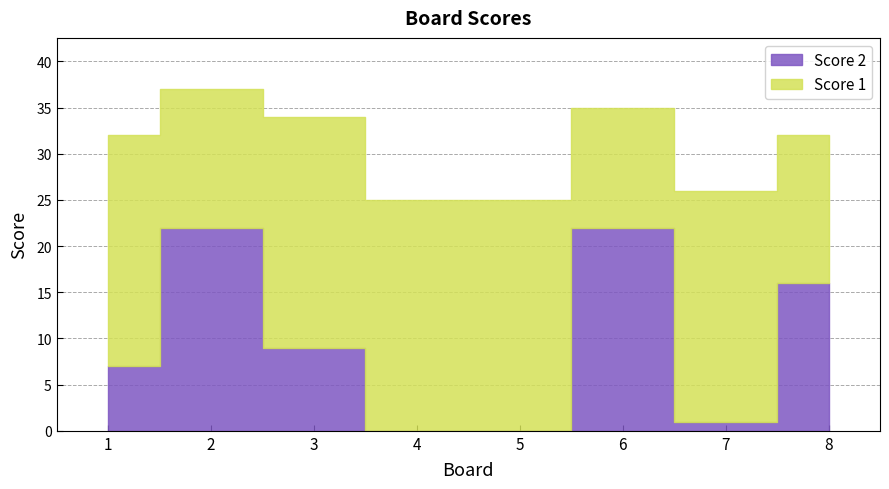

How many lines are shown in the chart?

2